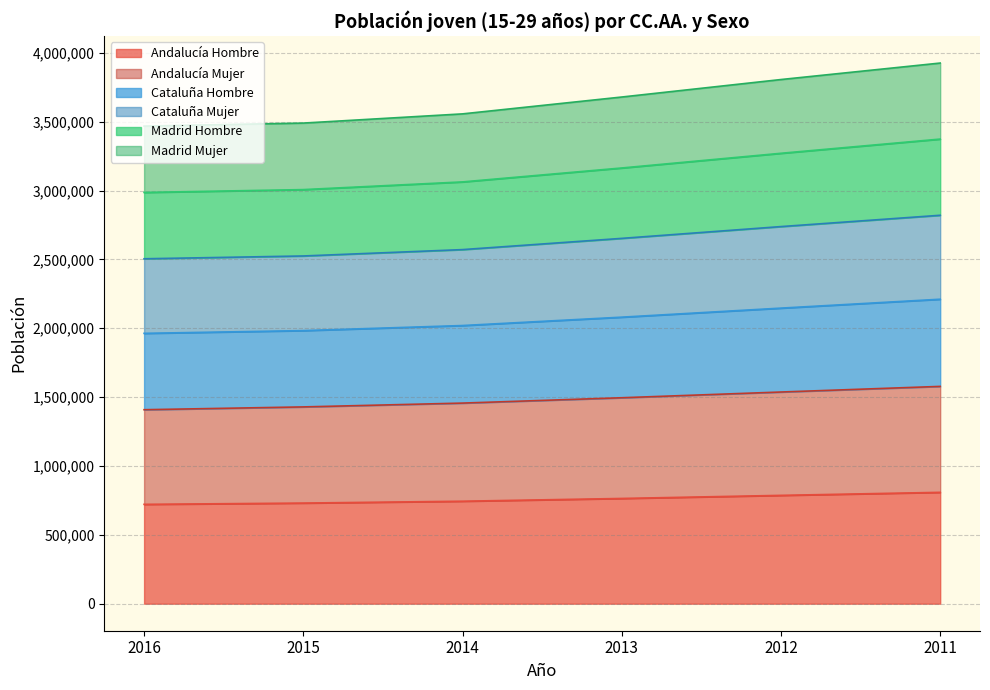

Count the Andalucía Mujer values in the range 1428981 to 1537171.

4